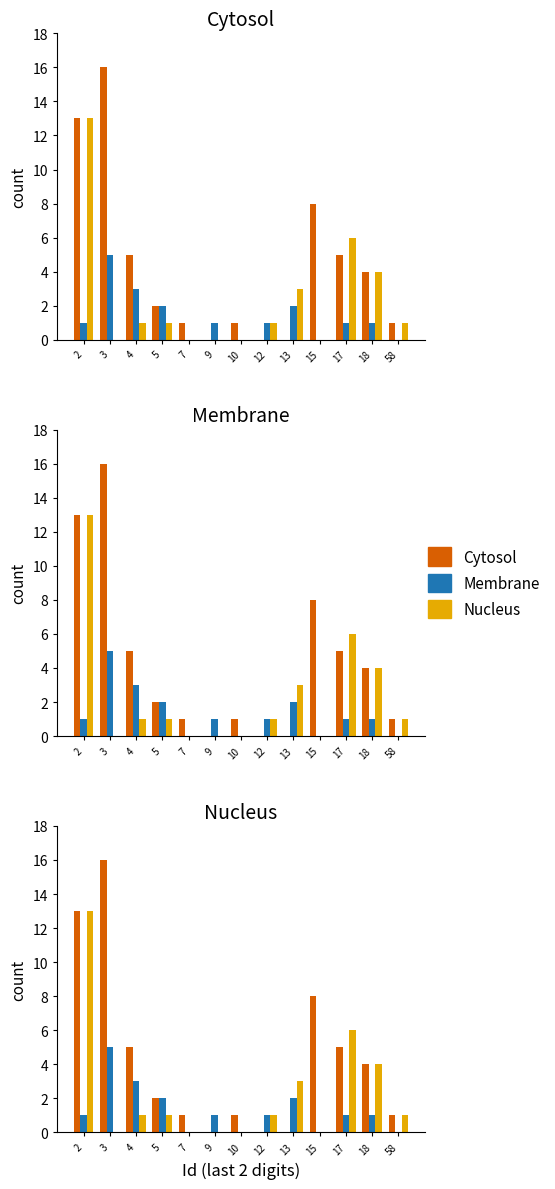

What is the difference between the Membrane values at 4 and 58?

3